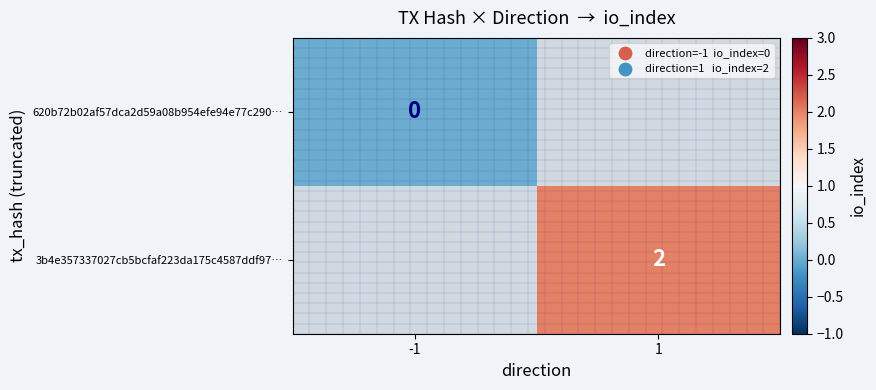

Which label corresponds to the smallest value in the chart?

-1